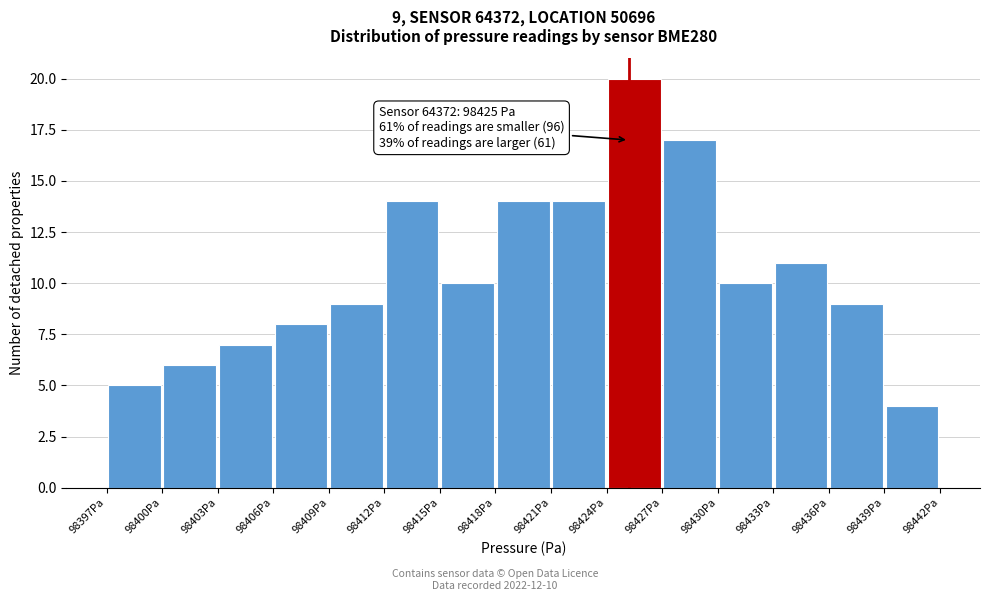

Which range on the x-axis has the tallest bar?

98423.8 to 98426.8